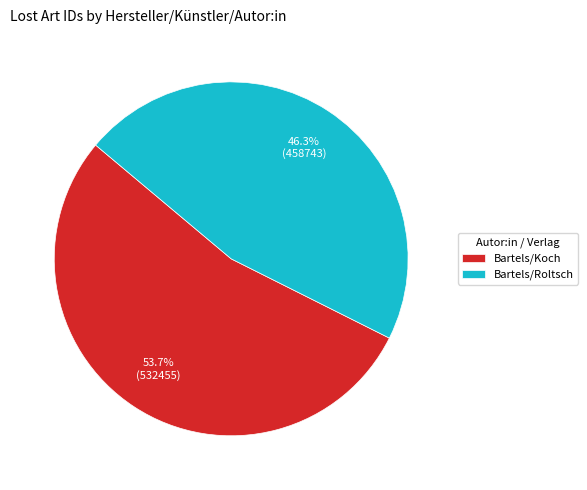

Which has a higher value, Bartels/Roltsch or Bartels/Koch?

Bartels/Koch